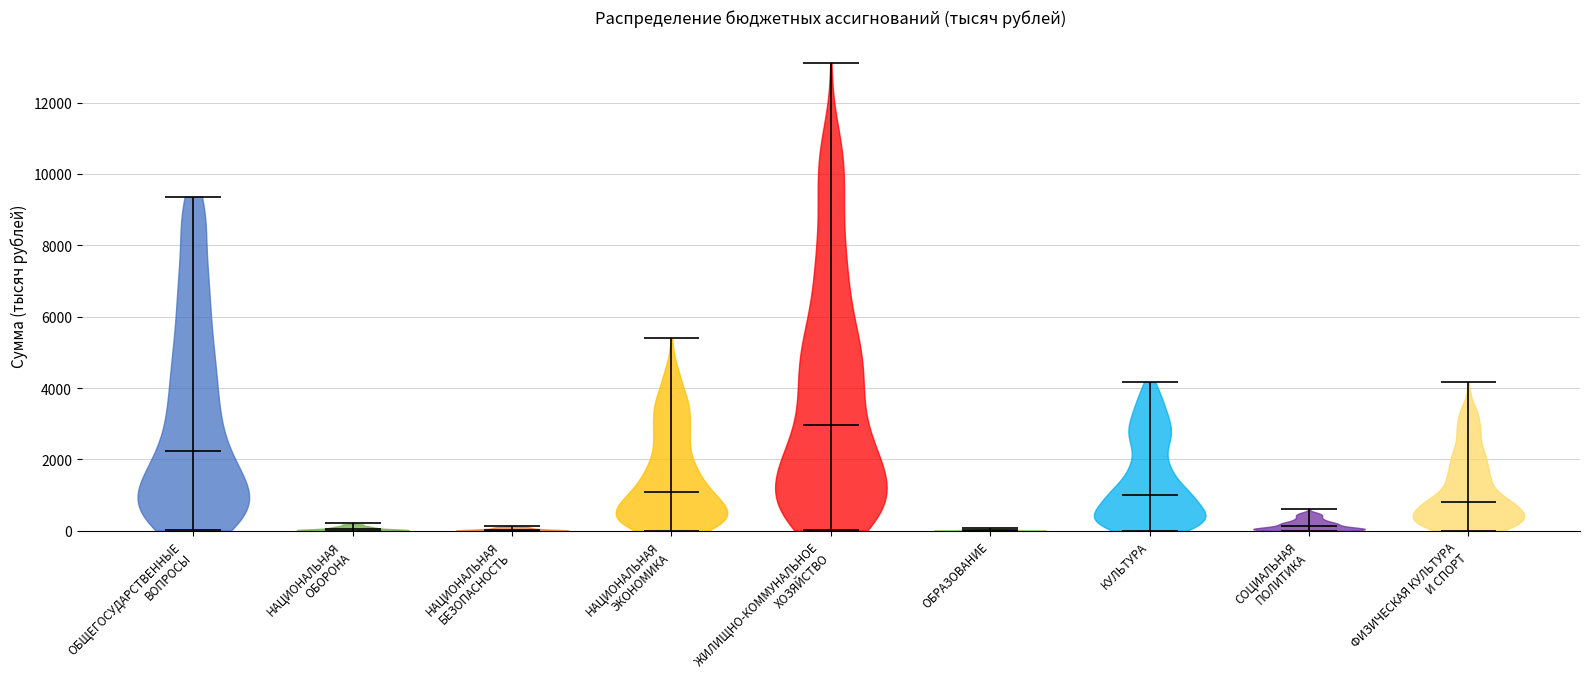

Reading left to right, read every violin against the y-axis: where its median line is, and the lowest and highest points it reaches. The values are not printed on the chart, so give them approximately, as read against the axis.

ОБЩЕГОСУДАРСТВЕННЫЕ ВОПРОСЫ: median line 2200, lowest point 0, highest point 9400
НАЦИОНАЛЬНАЯ ОБОРОНА: median line 0, lowest point 0, highest point 200
НАЦИОНАЛЬНАЯ БЕЗОПАСНОСТЬ: median line 0, lowest point 0, highest point 200
НАЦИОНАЛЬНАЯ ЭКОНОМИКА: median line 1000, lowest point 0, highest point 5400
ЖИЛИЩНО-КОММУНАЛЬНОЕ ХОЗЯЙСТВО: median line 3000, lowest point 0, highest point 13200
ОБРАЗОВАНИЕ: median line 0, lowest point 0, highest point 0
КУЛЬТУРА: median line 1000, lowest point 0, highest point 4200
СОЦИАЛЬНАЯ ПОЛИТИКА: median line 200, lowest point 0, highest point 600
ФИЗИЧЕСКАЯ КУЛЬТУРА И СПОРТ: median line 800, lowest point 0, highest point 4200